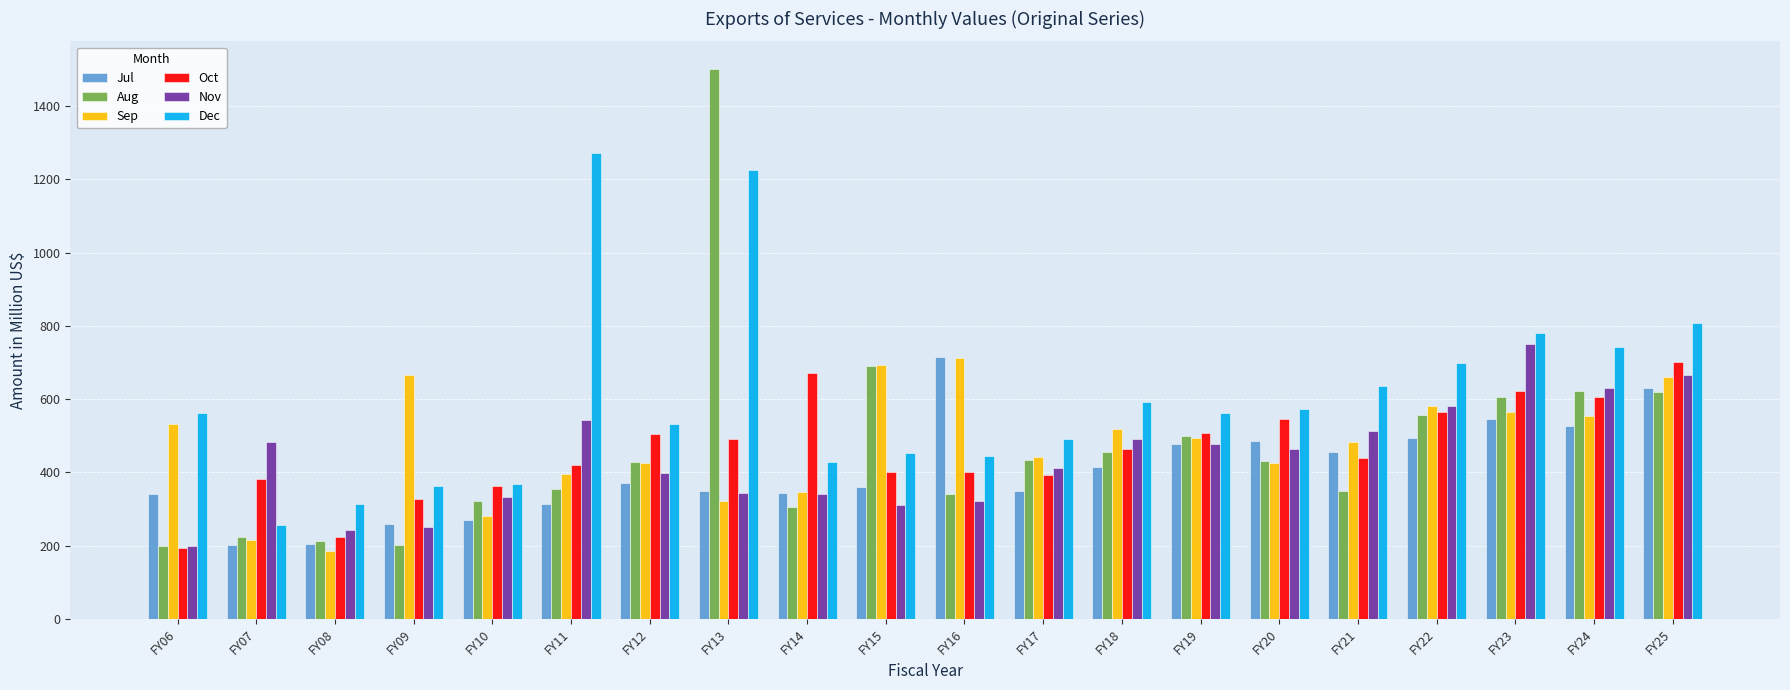

Which series changed the most between FY09 and FY19?

Aug